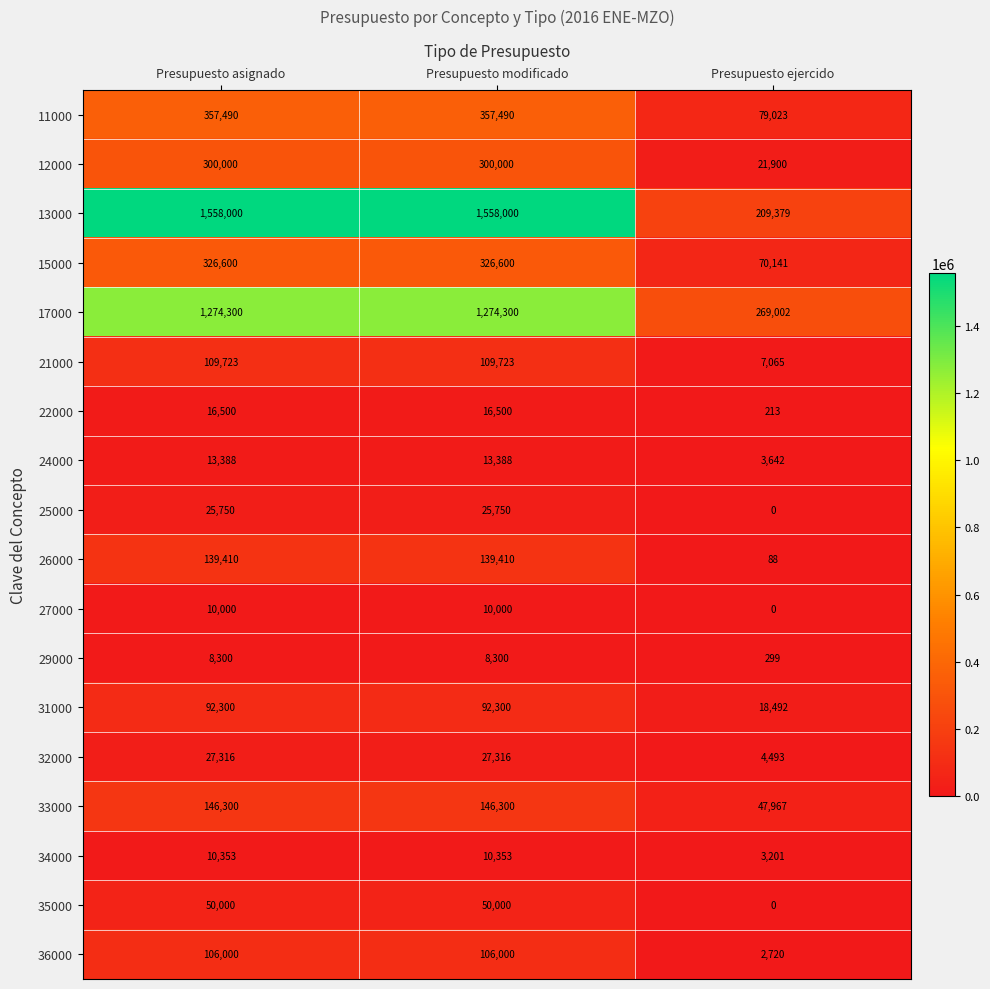

At how many categories does at least one series exceed 193139?

3